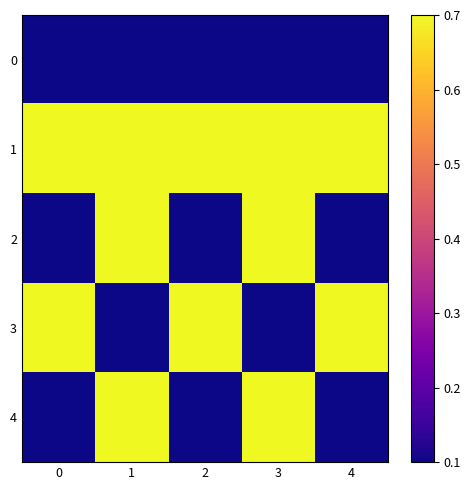

List the series in order of their peak value, highest first.

1, 2, 3, 4, 0